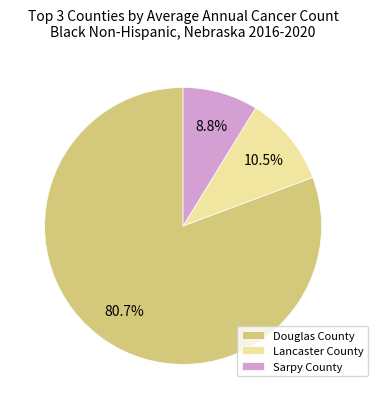

The Lancaster County slice represents 4% of the pie. True or false?

False